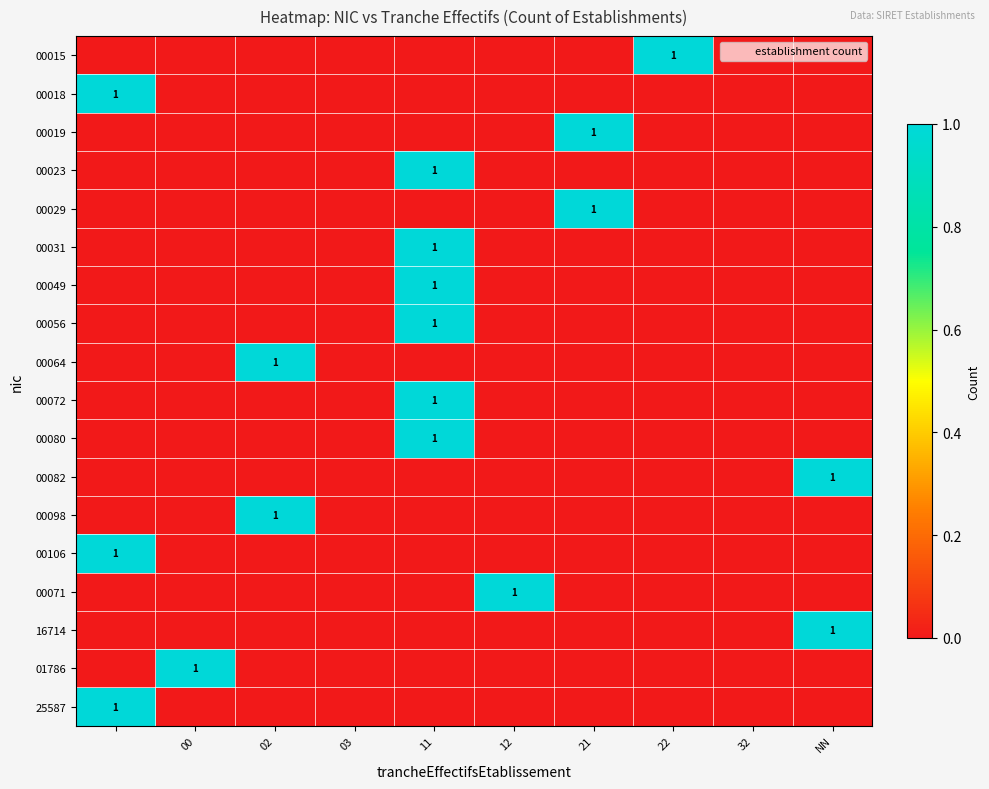

Which series has the largest range (max minus min)?

00015